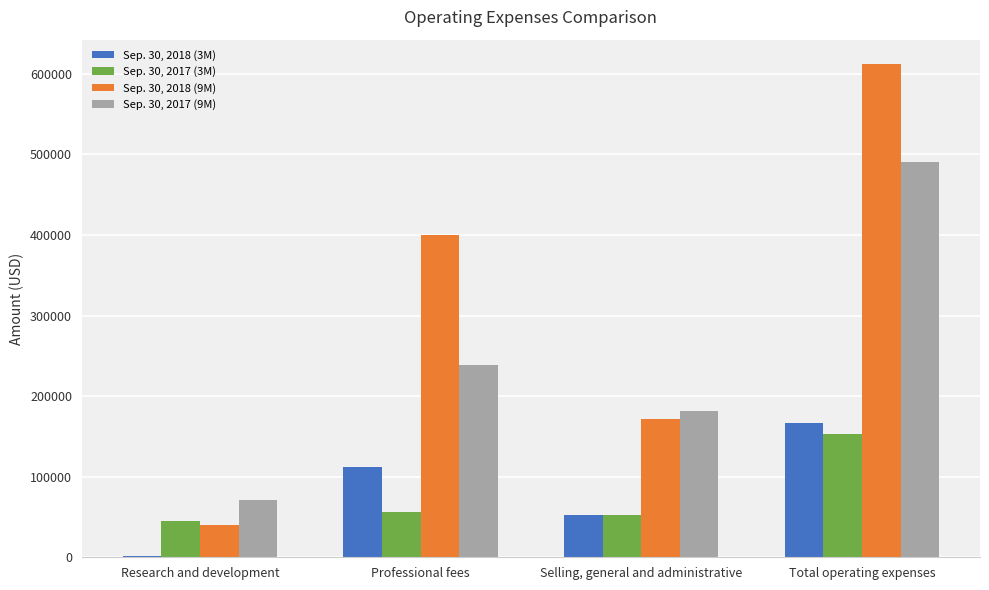

Reading left to right, list all the values displayed in this chart.

Sep. 30, 2018 (3M): 1943	111716	52655	166314
Sep. 30, 2017 (3M): 45229	55775	51881	152885
Sep. 30, 2018 (9M): 39536	400318	171997	611851
Sep. 30, 2017 (9M): 70810	238172	181040	490022